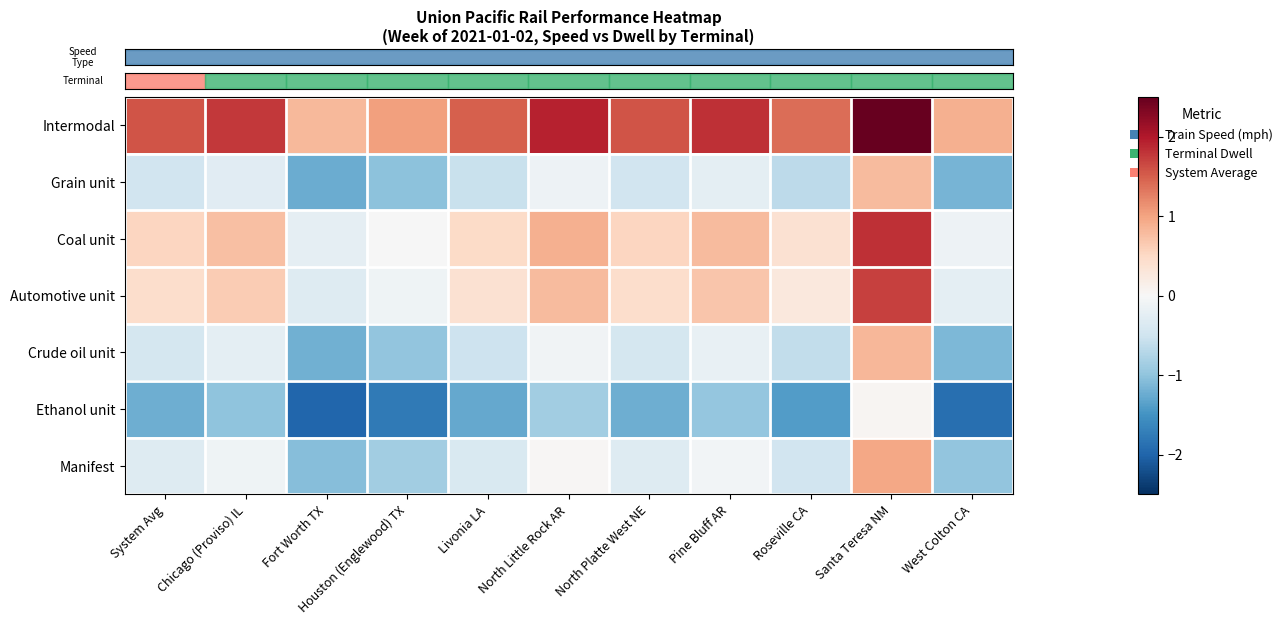

Which category has the highest value across all series?

Santa Teresa NM